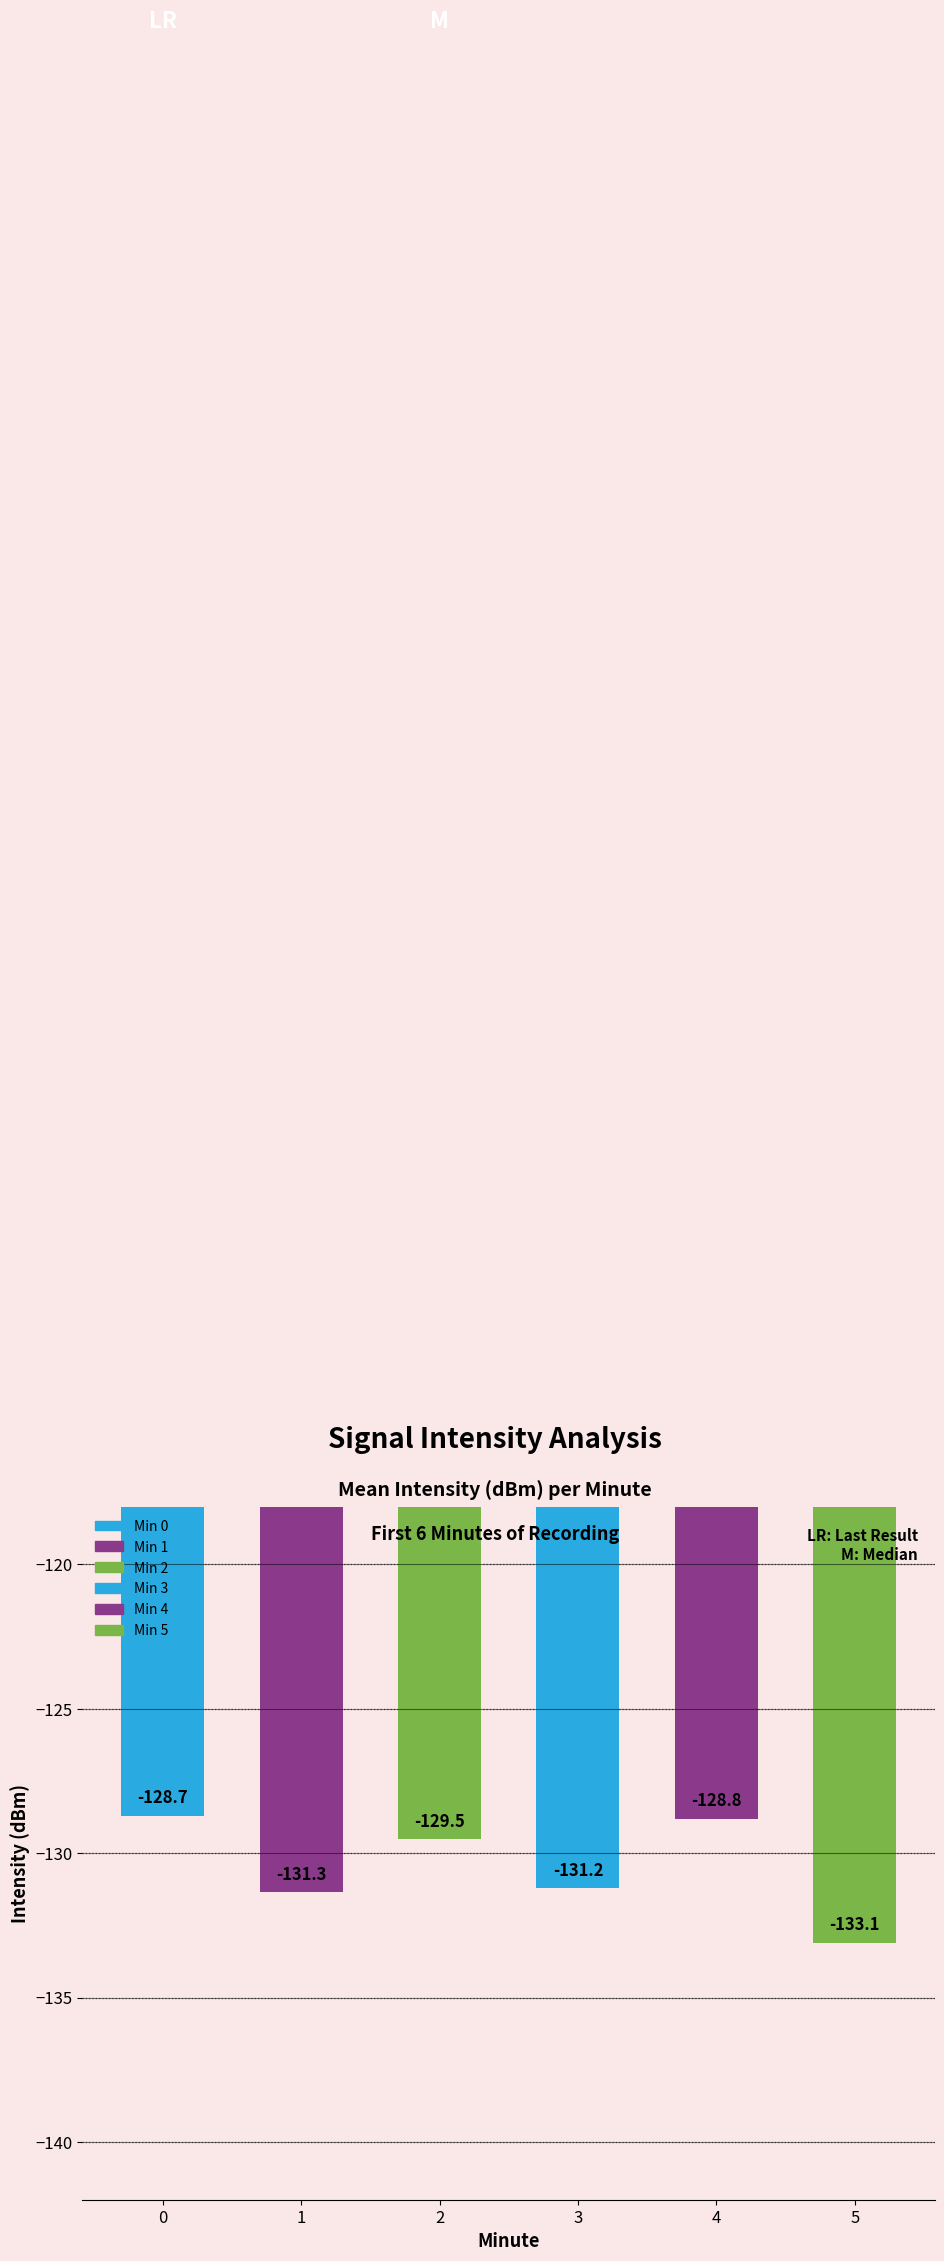

Reading left to right, what are all the values shown in this chart?

-128.7	-131.3	-129.5	-131.2	-128.8	-133.1